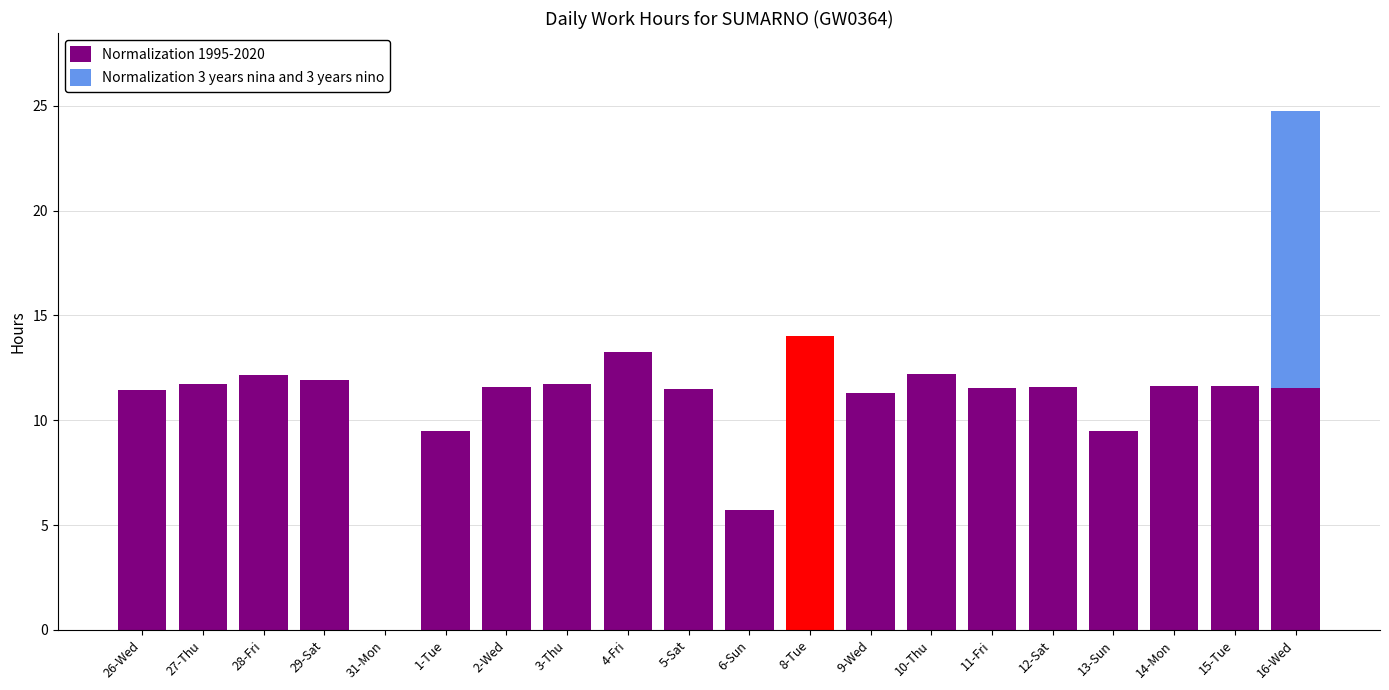

Is it true that Normalization 1995-2020 equals 14.8 at 13-Sun?

False